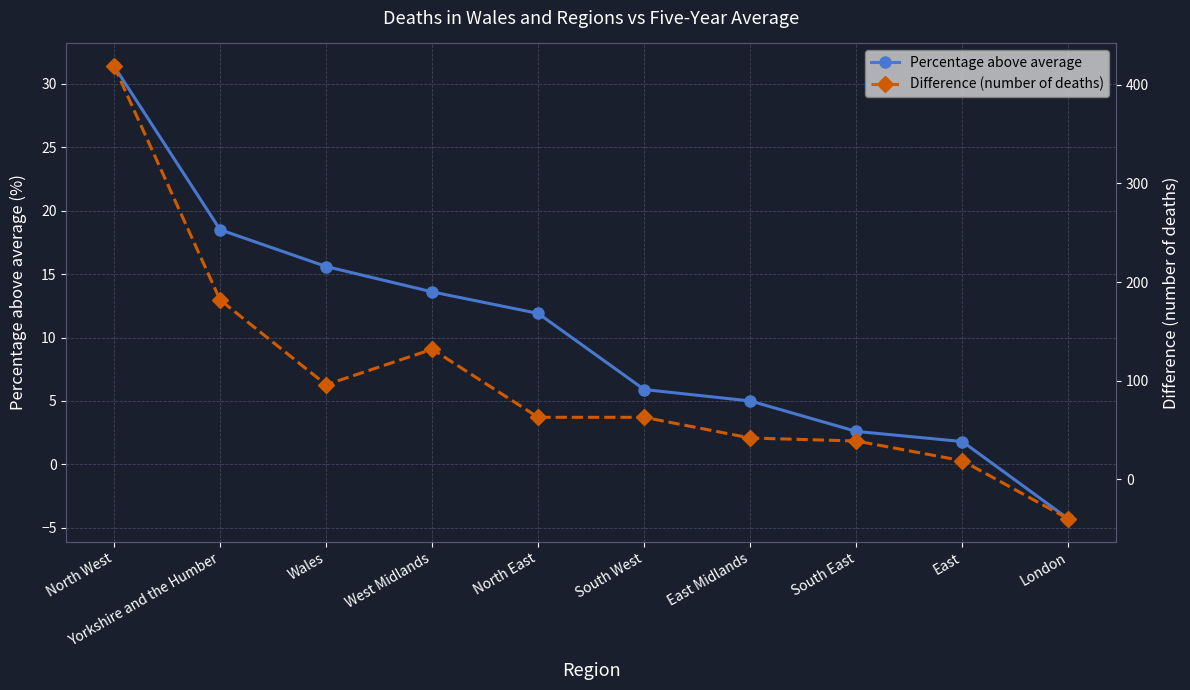

Reading left to right, transcribe all the data shown in this chart.

Percentage above average: 31.4	18.5	15.6	13.6	11.9	5.9	5.0	2.6	1.8	-4.3
Difference (number of deaths): 419.0	182.0	96.0	132.0	63.0	63.0	42.0	39.0	19.0	-40.0